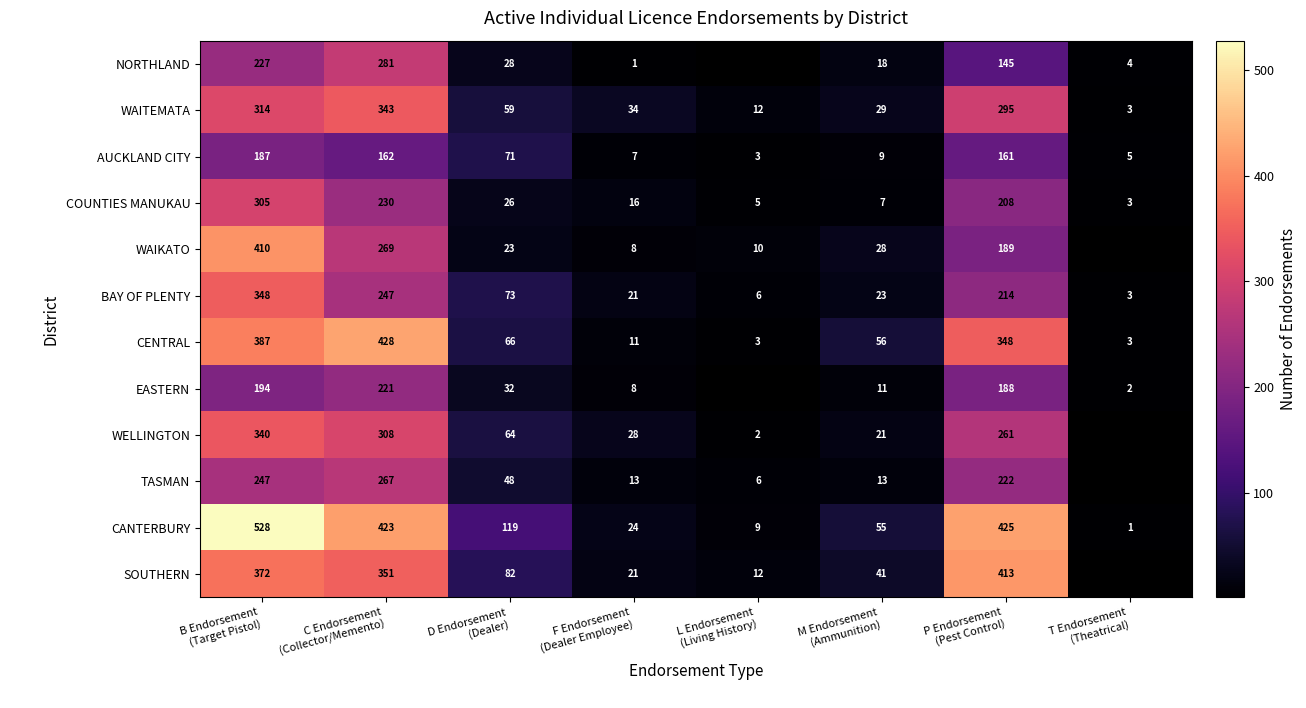

How many categories are shown in the chart?

8